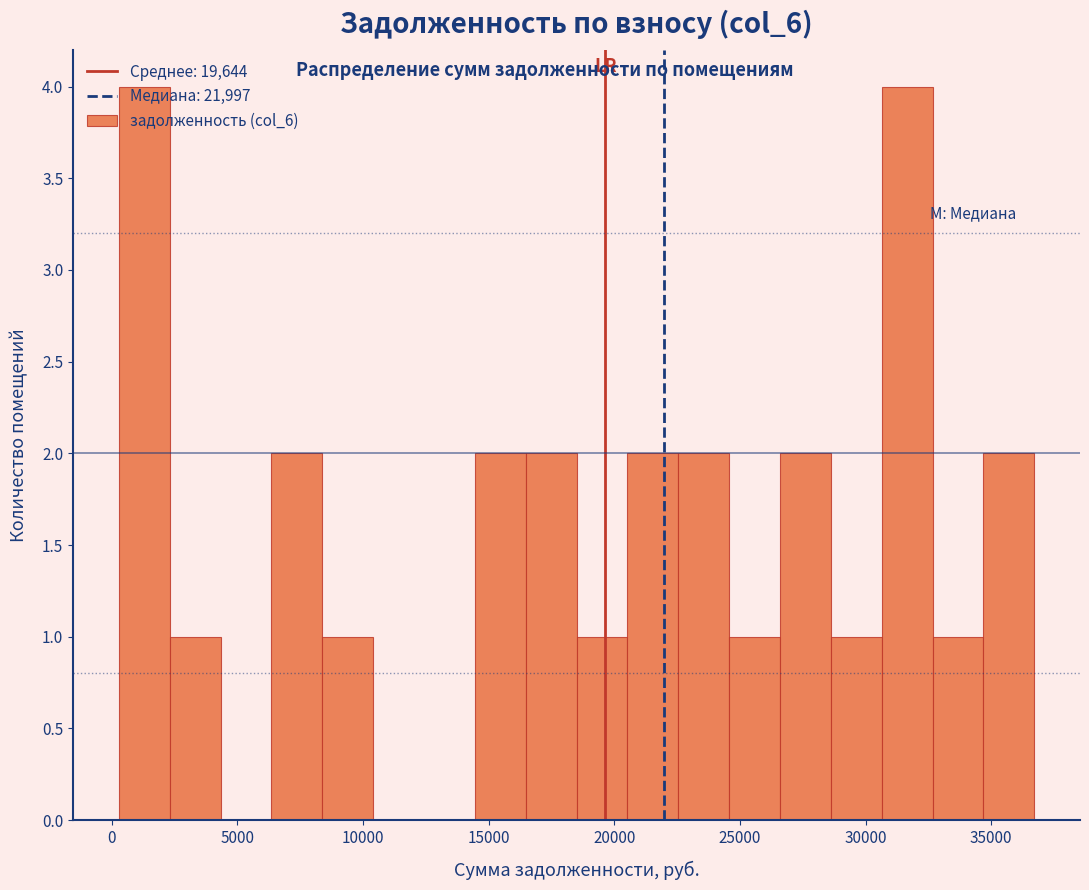

Reading left to right, list every bar in this chart as the range it spans on the x-axis followed by its height. Neither the bar edges nor the heights are printed on the chart, so give them approximately, as read against the axes.

500 to 2500: 4
2500 to 4500: 1
4500 to 6500: 0
6500 to 8500: 2
8500 to 10500: 1
10500 to 12500: 0
12500 to 14500: 0
14500 to 16500: 2
16500 to 18500: 2
18500 to 20500: 1
20500 to 22500: 2
22500 to 24500: 2
24500 to 26500: 1
26500 to 28500: 2
28500 to 30500: 1
30500 to 32500: 4
32500 to 34500: 1
34500 to 36500: 2